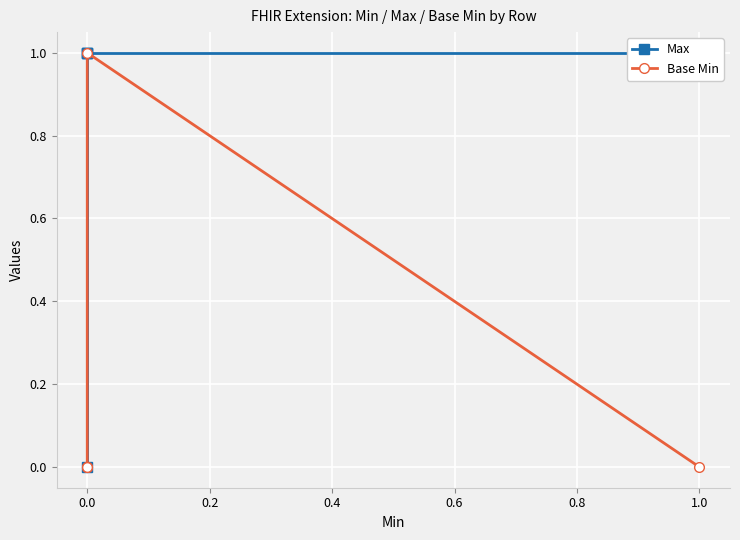

List the series in order of their peak value, lowest first.

Max, Base Min